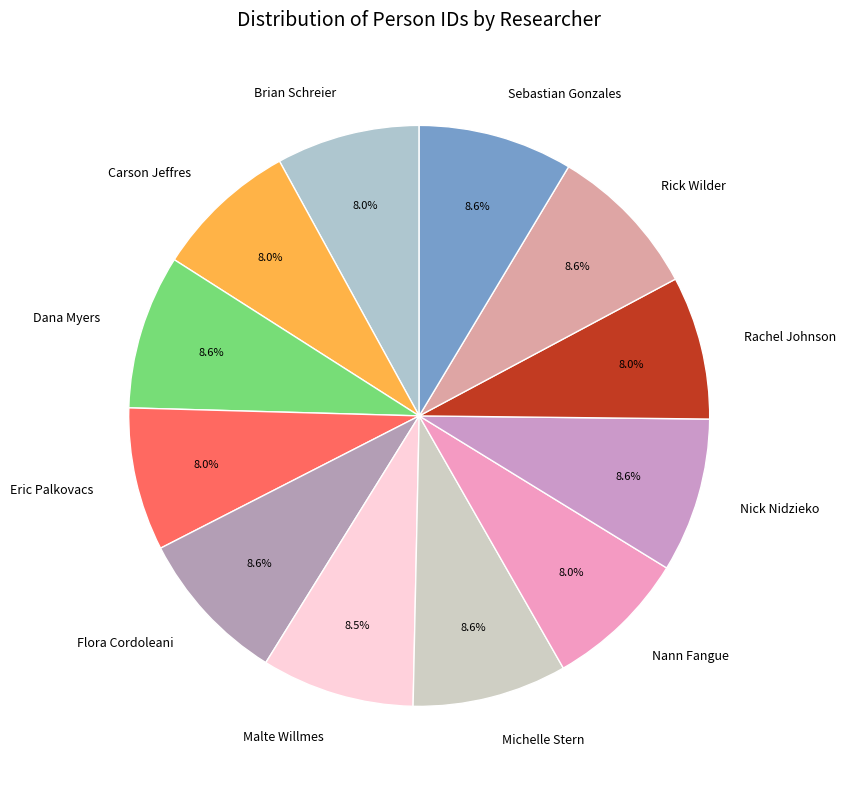

What is the ratio of the value at Nann Fangue to the value at Nick Nidzieko?

0.9